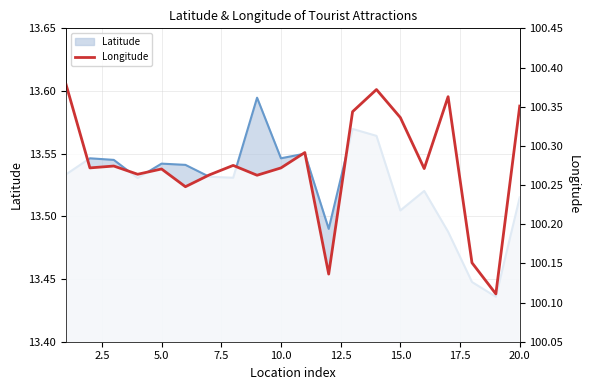

How many Latitude values are between 13 and 14?

20